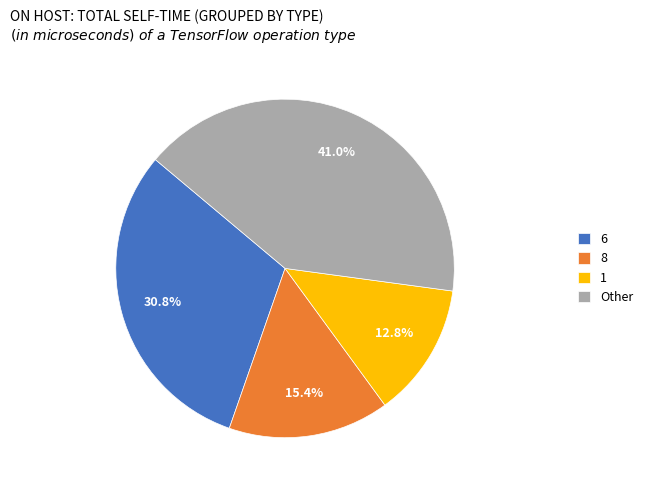

What is the largest slice in the pie chart?

Other